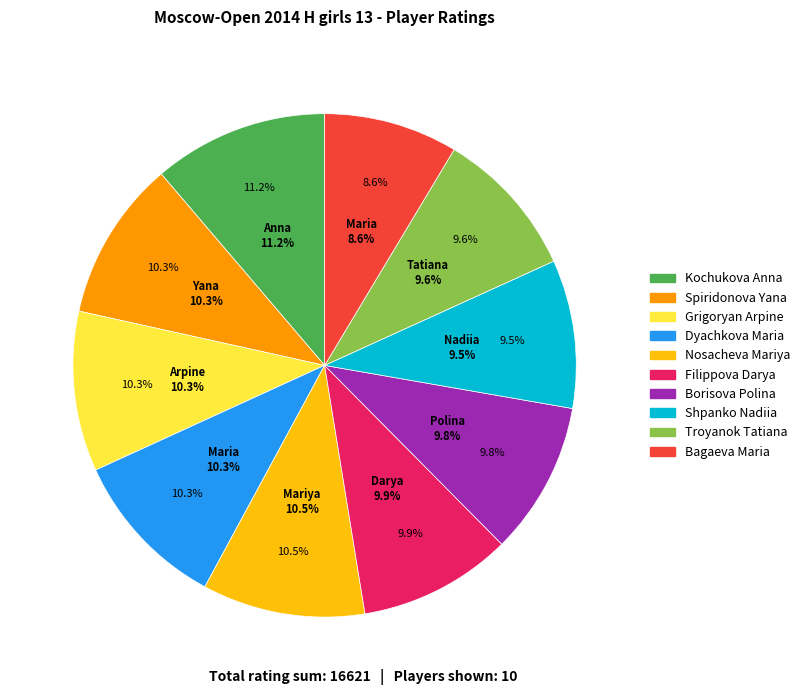

How many segments does this pie chart have?

10